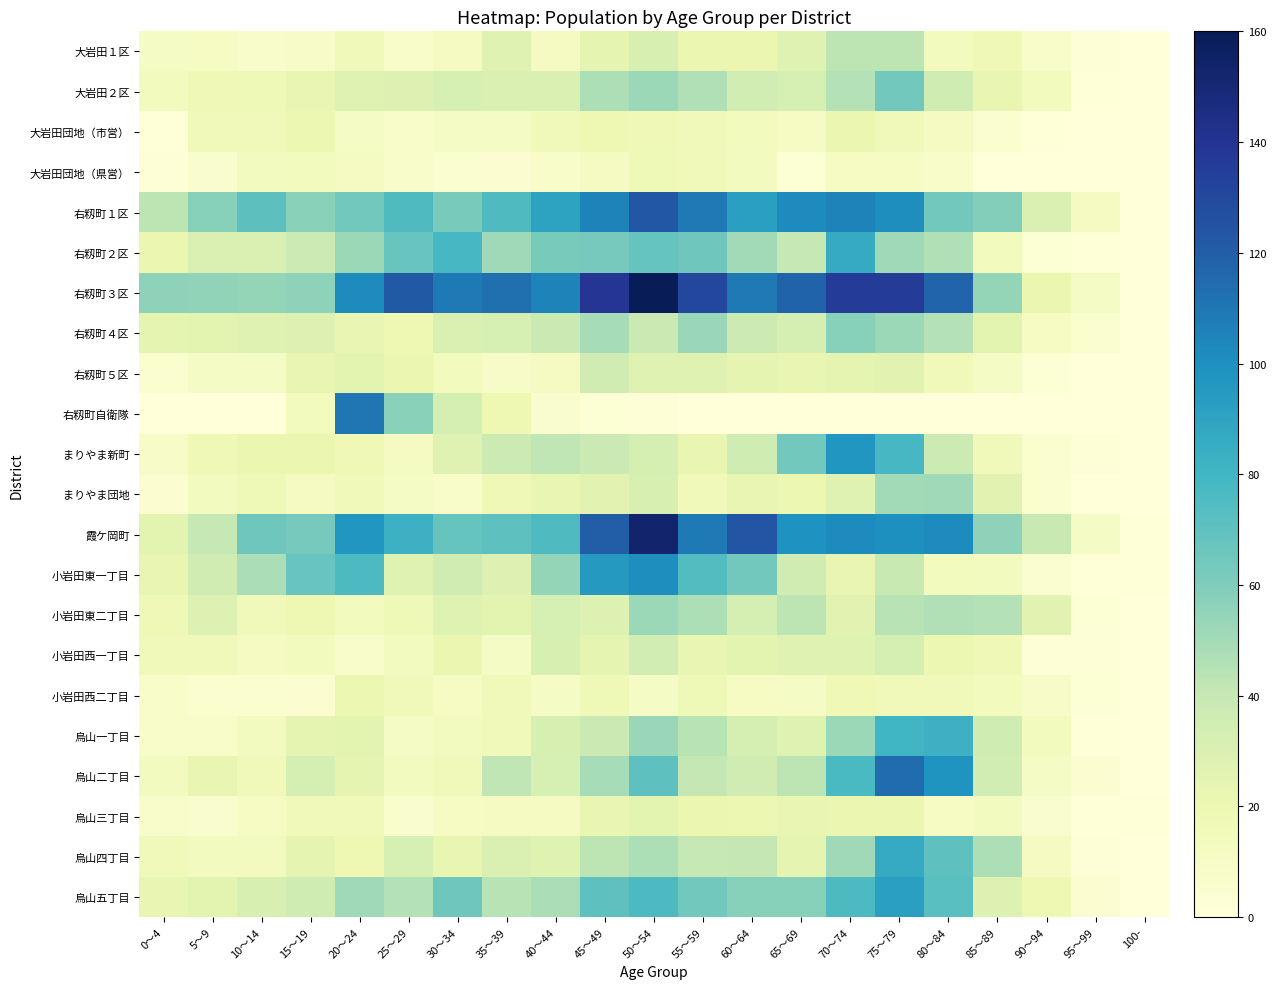

Rank the series at 30～34 from lowest to highest value.

大岩田団地（県営）, まりやま団地, 大岩田団地（市営）, 小岩田西二丁目, 烏山三丁目, 大岩田１区, 烏山一丁目, 右籾町５区, 烏山二丁目, 小岩田西一丁目, 烏山四丁目, まりやま新町, 小岩田東二丁目, 右籾町４区, 大岩田２区, 右籾町自衛隊, 小岩田東一丁目, 右籾町１区, 烏山五丁目, 霞ケ岡町, 右籾町２区, 右籾町３区